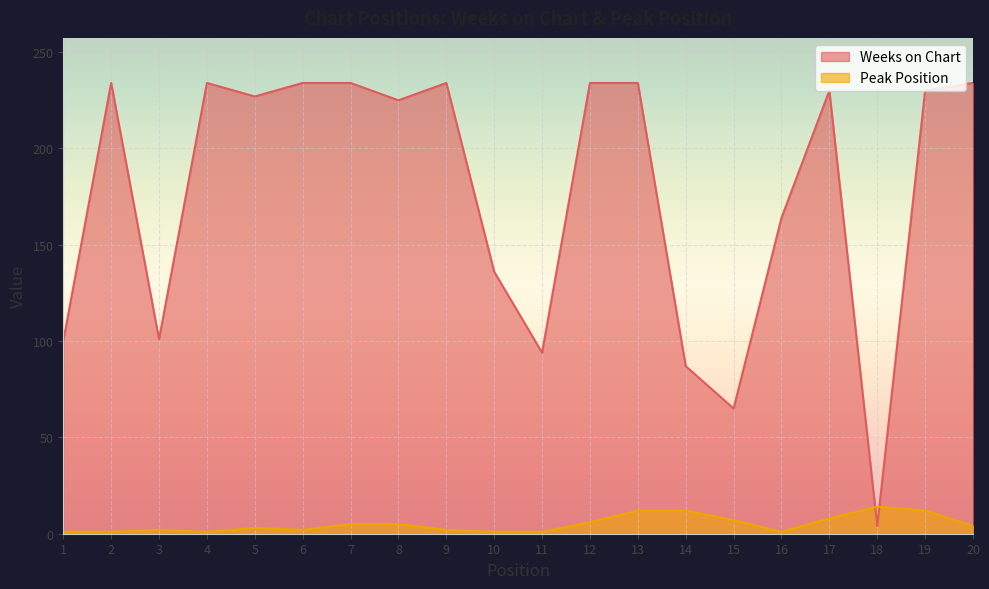

How many interior local peaks does the Weeks on Chart series have?

4